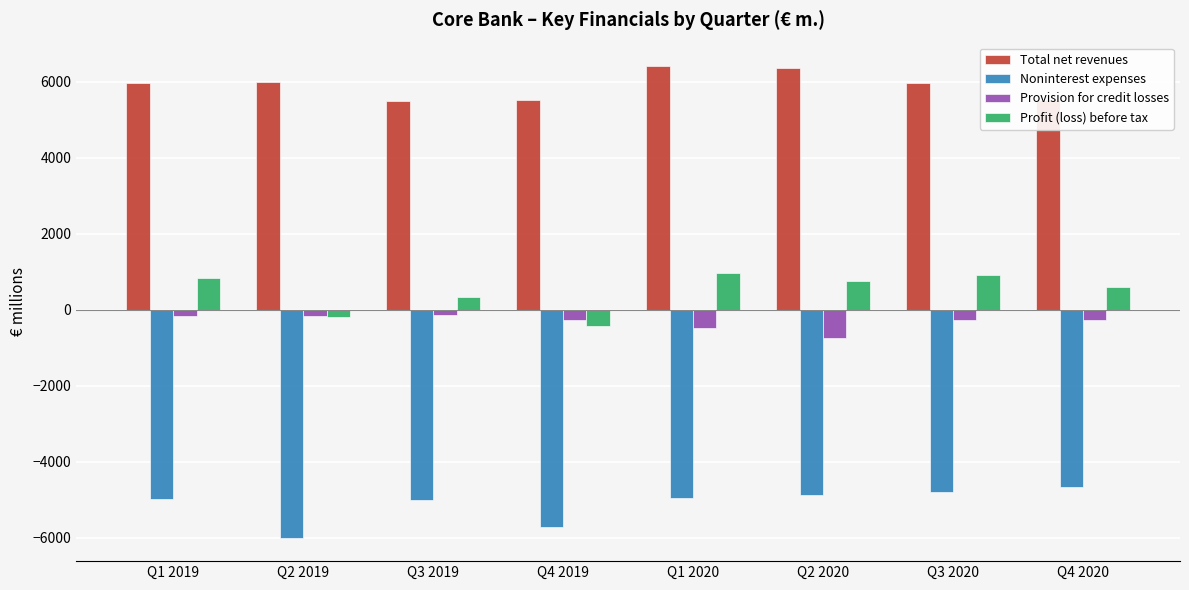

What is the sum of all Provision for credit losses values?

-2500.7